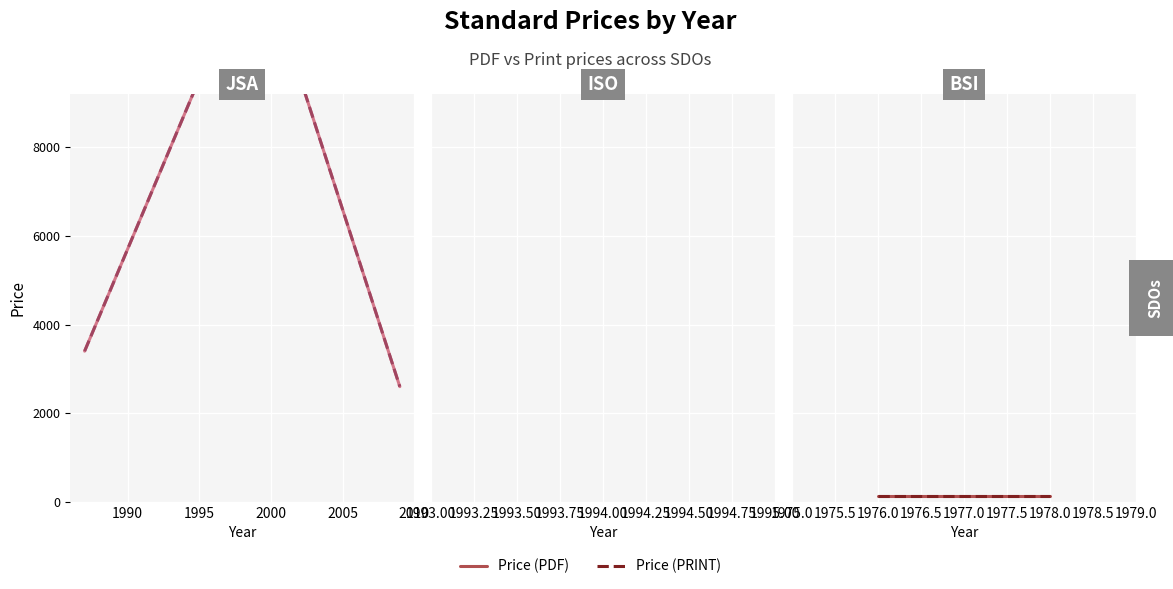

How many data points in Price (PDF) are above 1300?

3